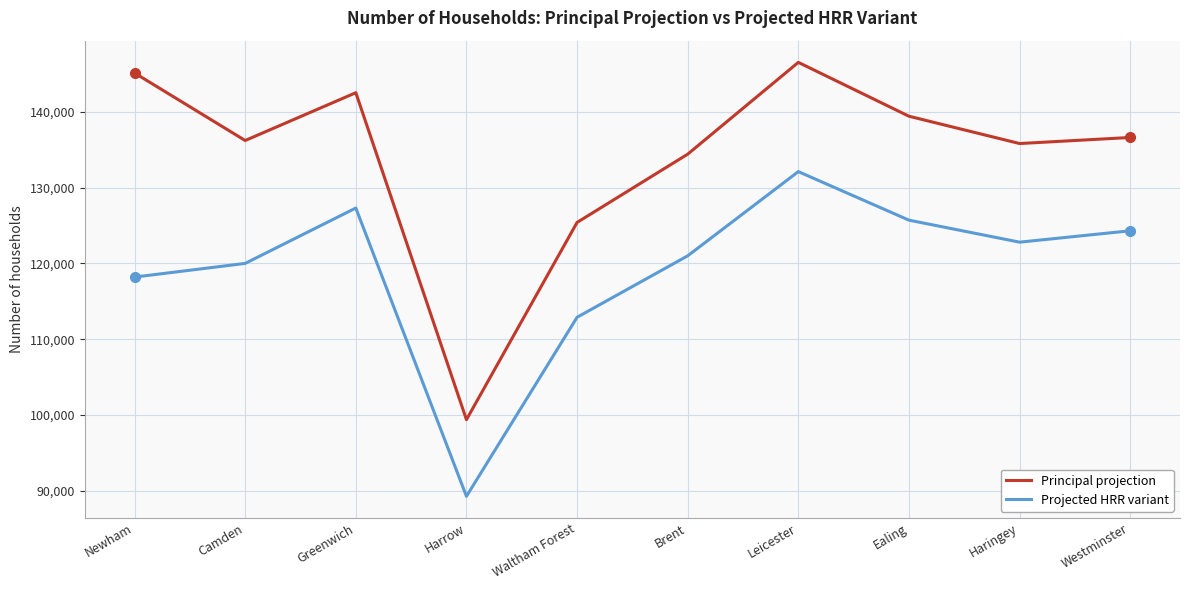

At which label does Principal projection reach its minimum?

Harrow